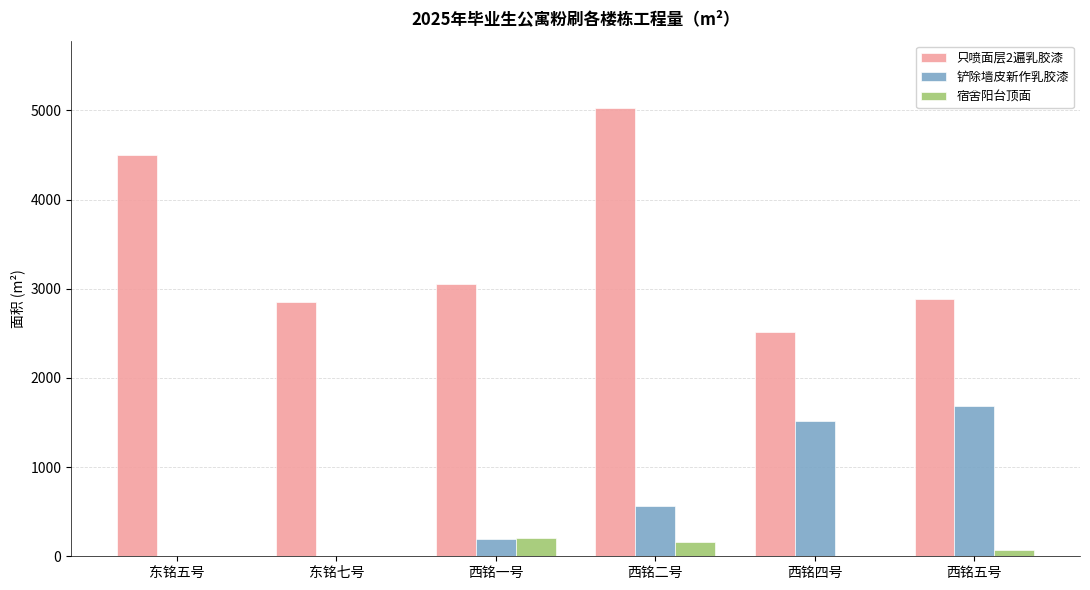

Which category has the highest value across all series?

西铭二号